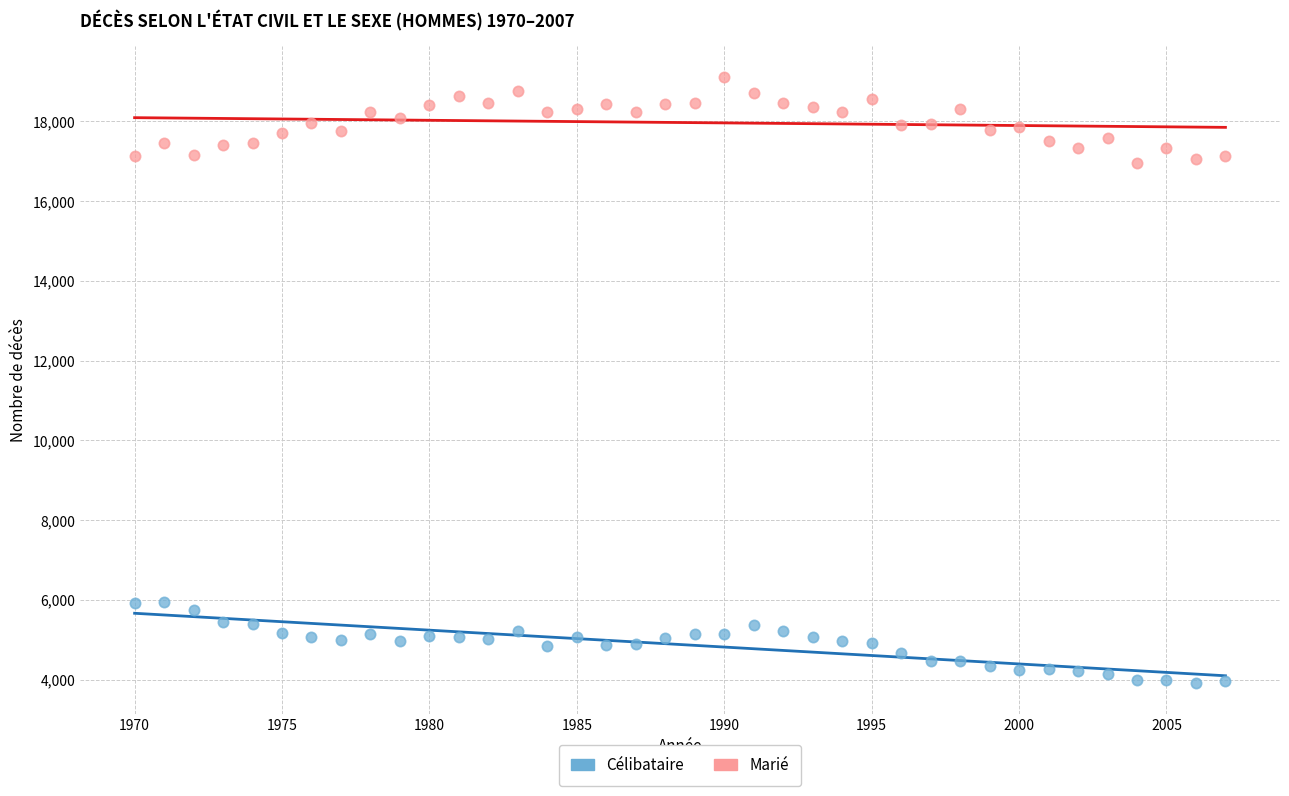

Across all data points, what is the range of X values (max minus min)?

37